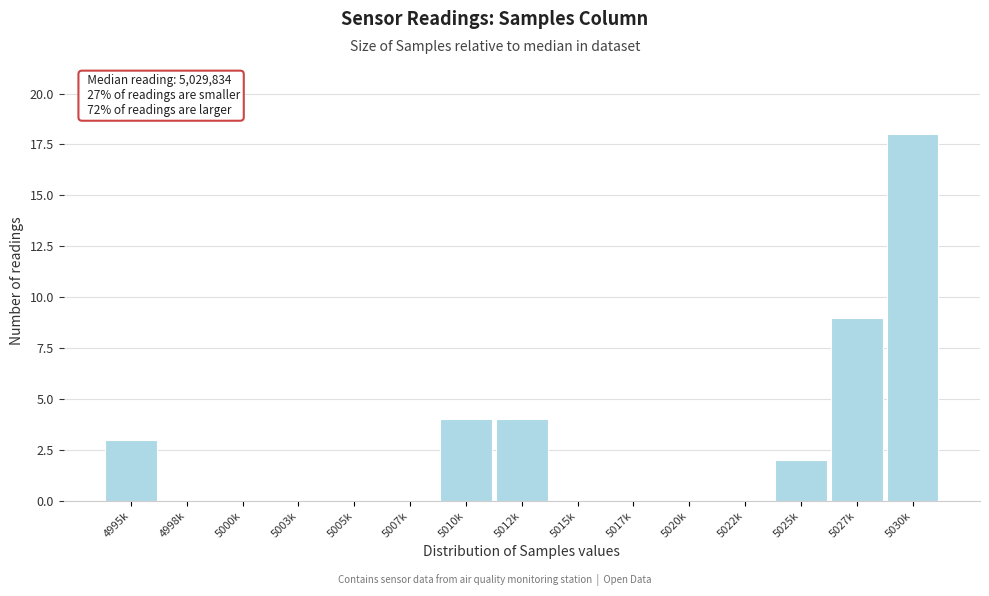

Reading left to right, extract all data points from this chart.

4995k=3	4998k=0	5000k=0	5003k=0	5005k=0	5007k=0	5010k=4	5012k=4	5015k=0	5017k=0	5020k=0	5022k=0	5025k=2	5027k=9	5030k=18